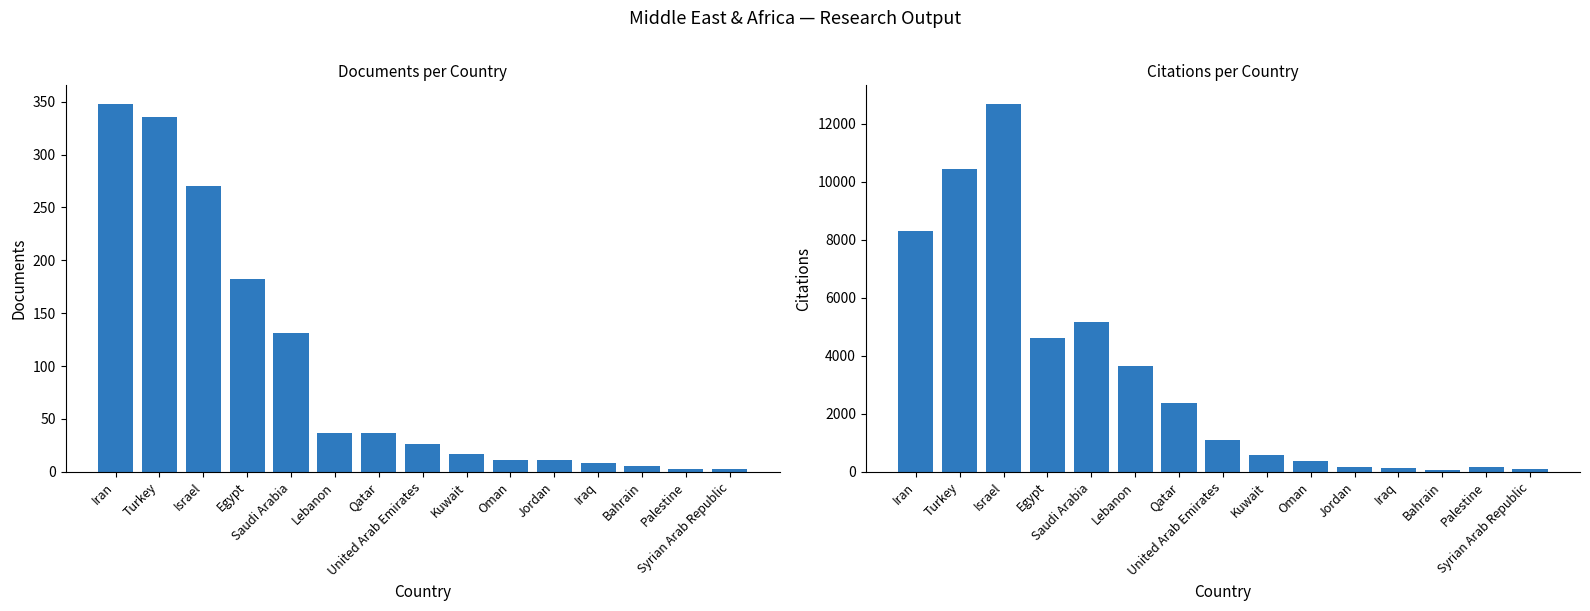

At which label does Citations reach its peak?

Israel